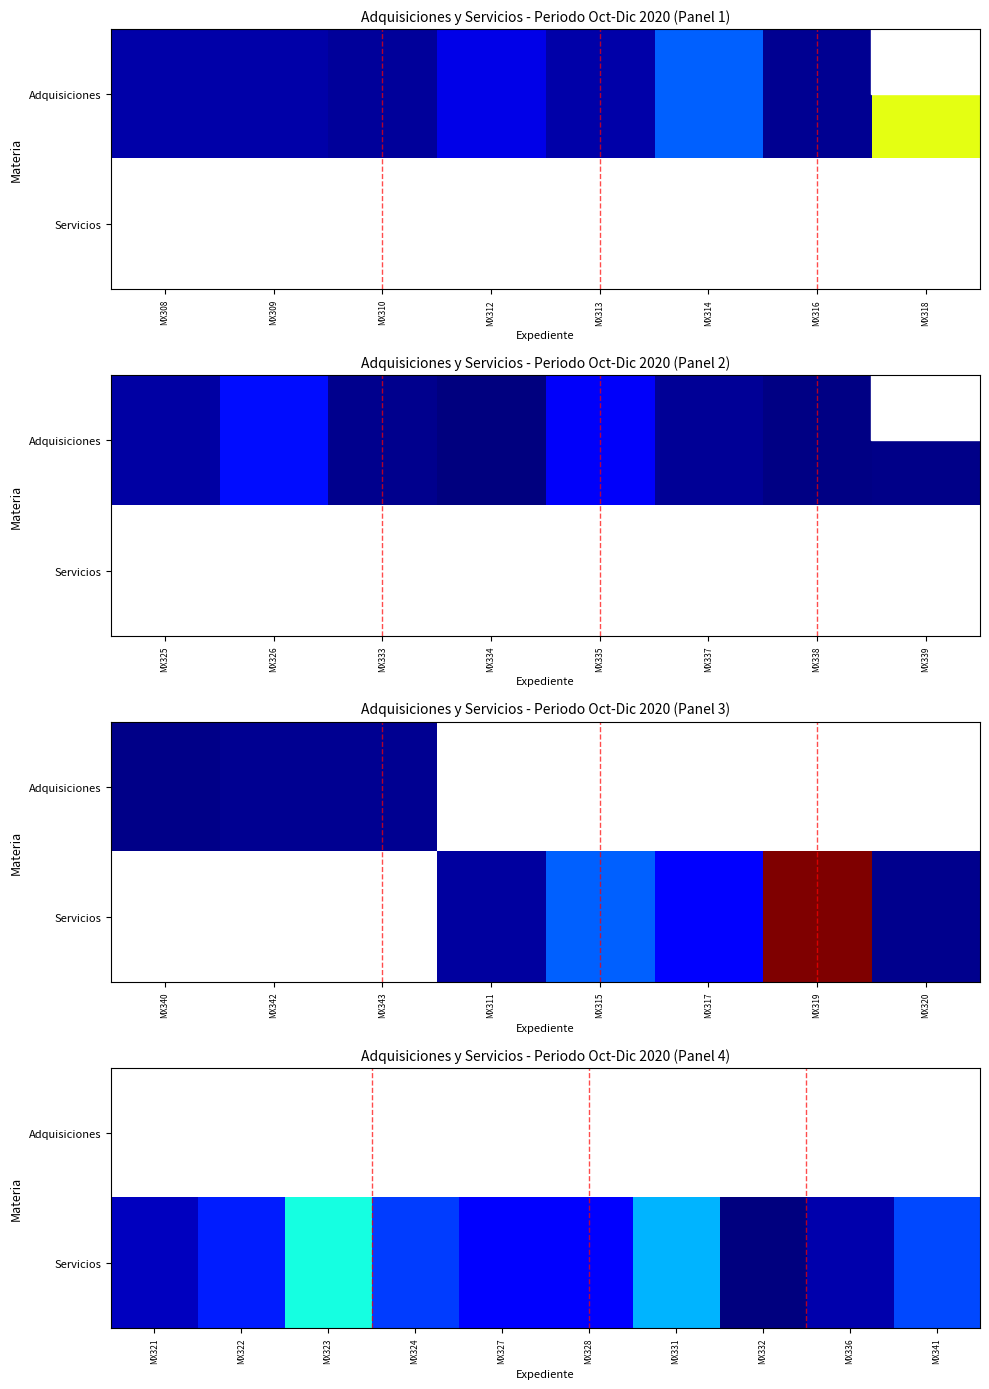

What is the difference between the second highest and second lowest values in the Servicios series?

12831.0